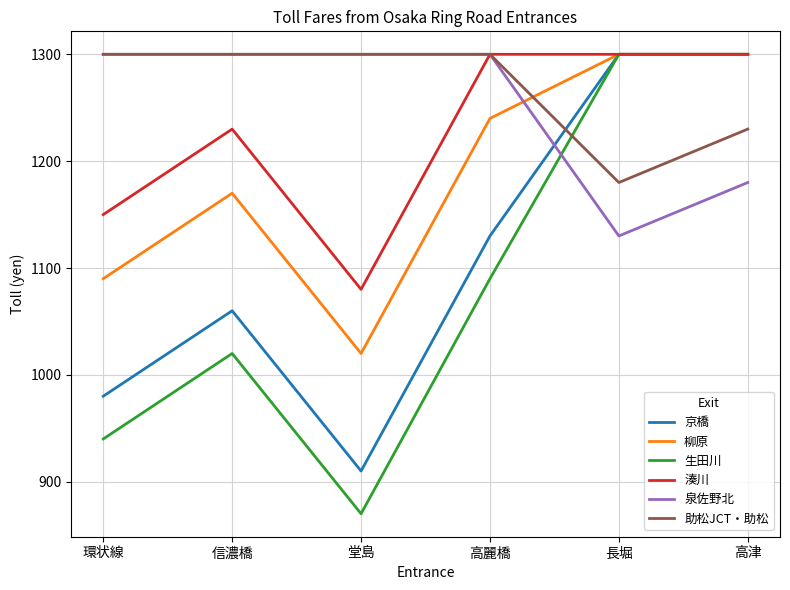

What is the minimum value for 柳原?

1020